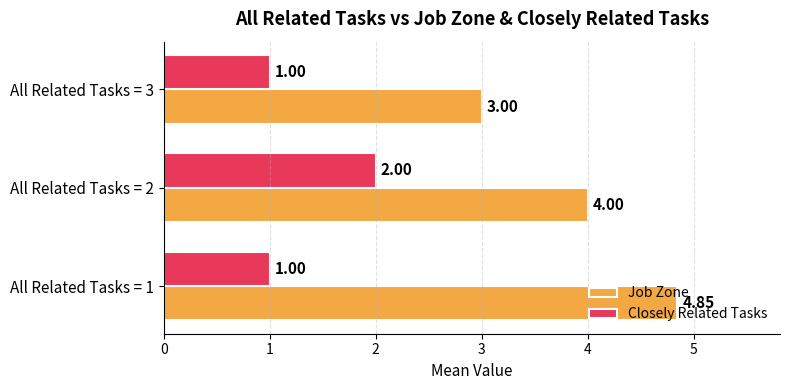

Count the number of categories in the chart.

3